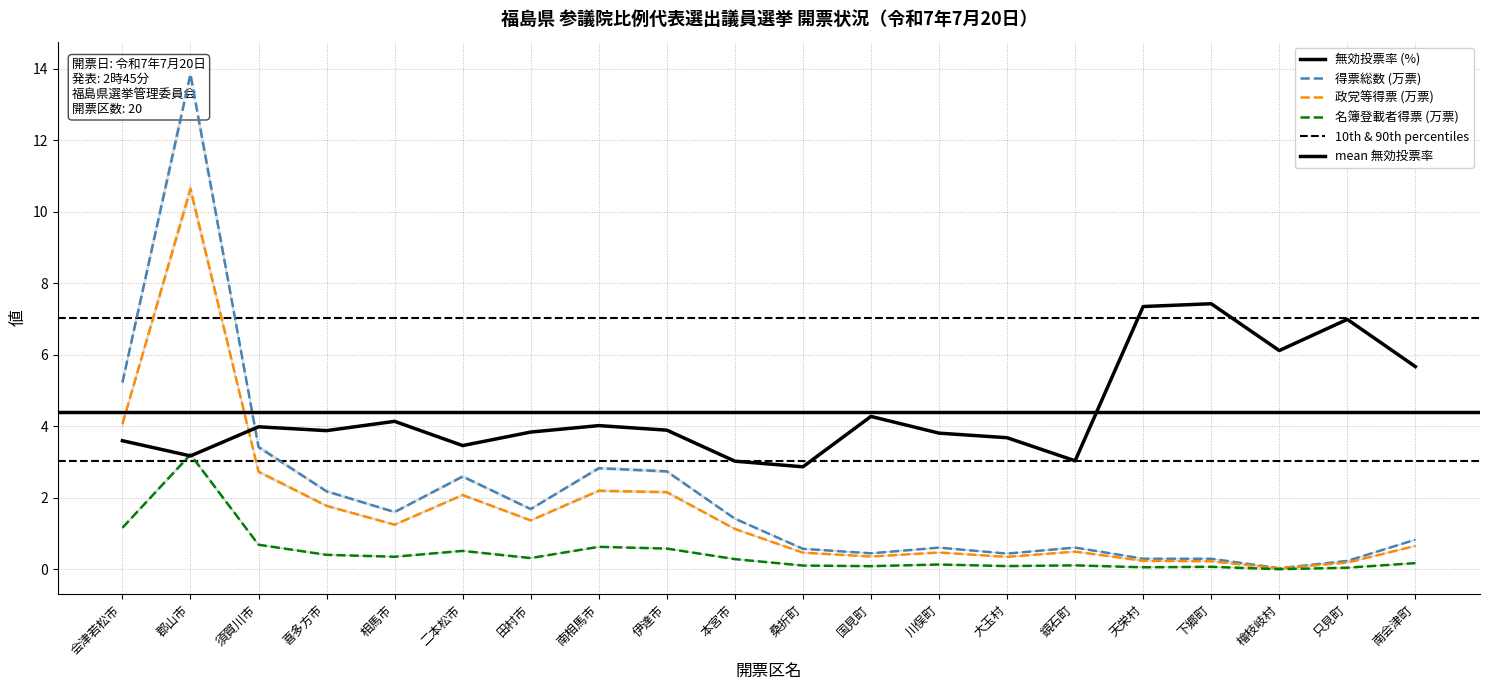

Which label corresponds to the largest value in the chart?

郡山市